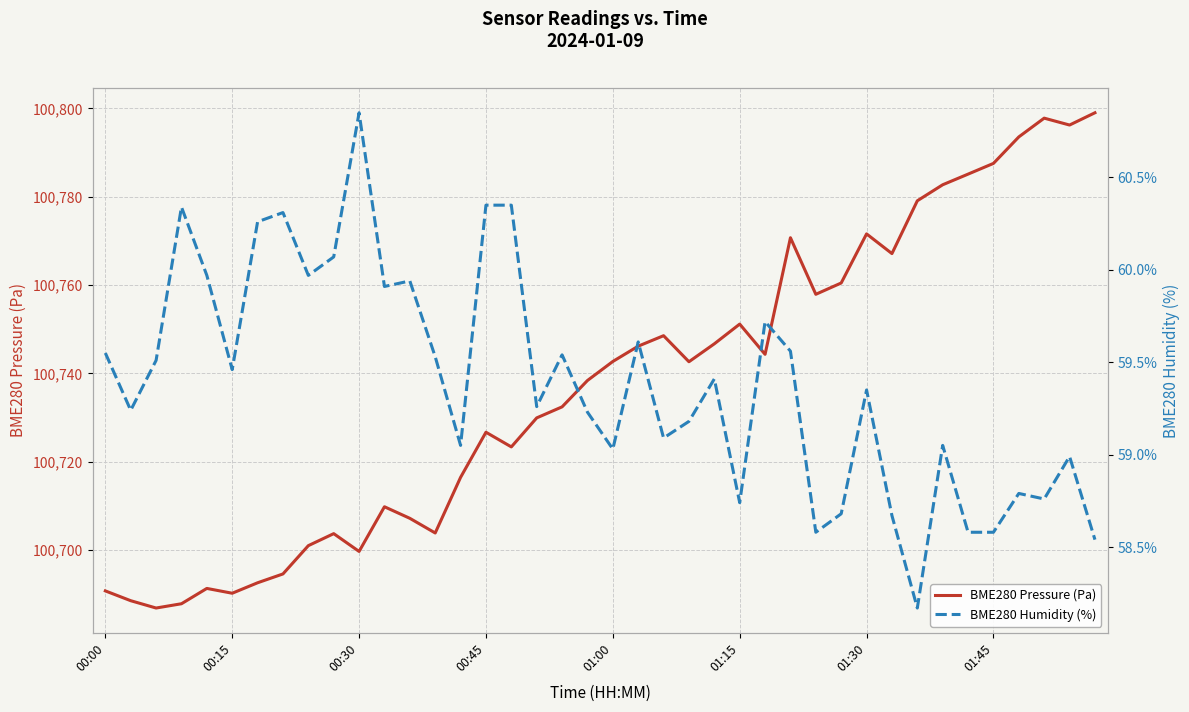

How many interior local valleys does the BME280 Humidity (%) series have?

12